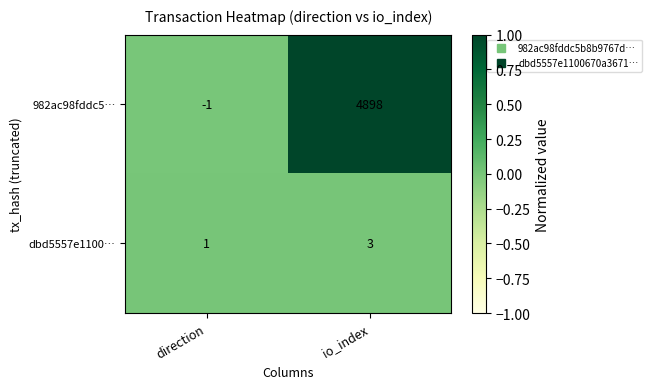

Reading right to left, transcribe all the data shown in this chart.

982ac98fddc5…: 4898	-1
dbd5557e1100…: 3	1